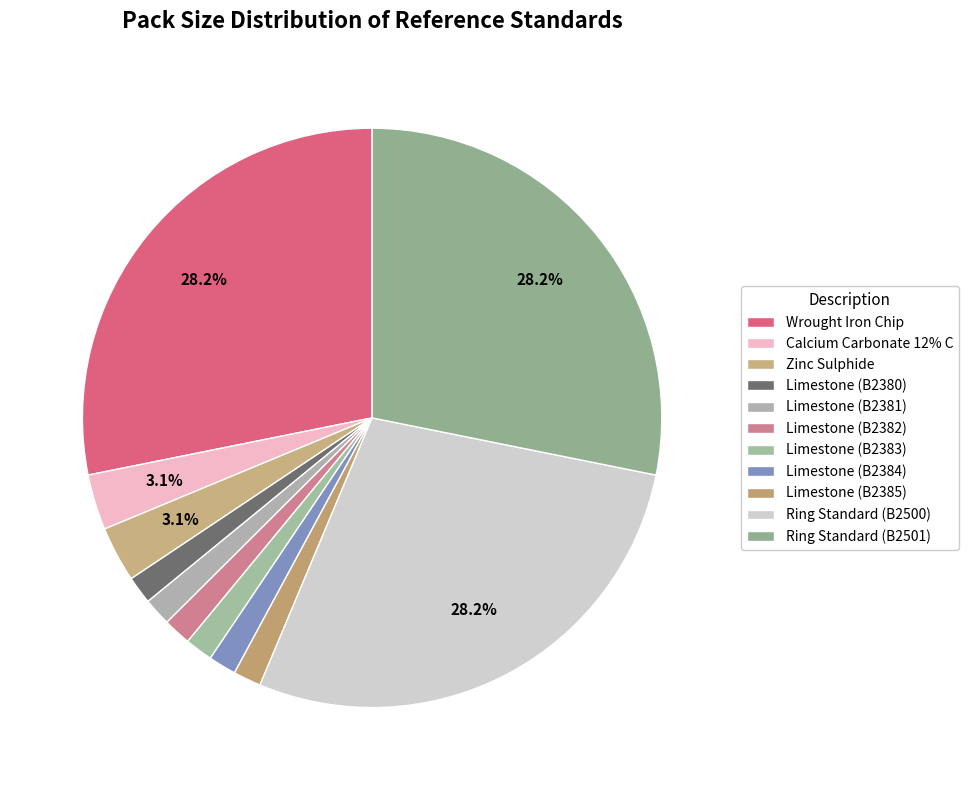

How many segments does this pie chart have?

11